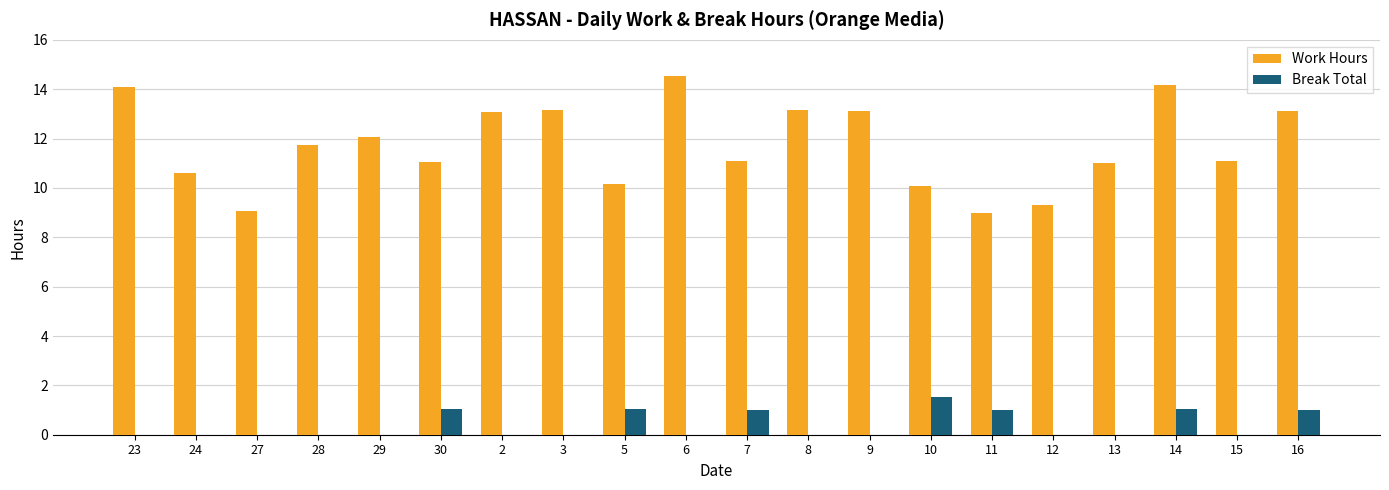

What is the difference between the Work Hours values at 28 and 8?

1.4